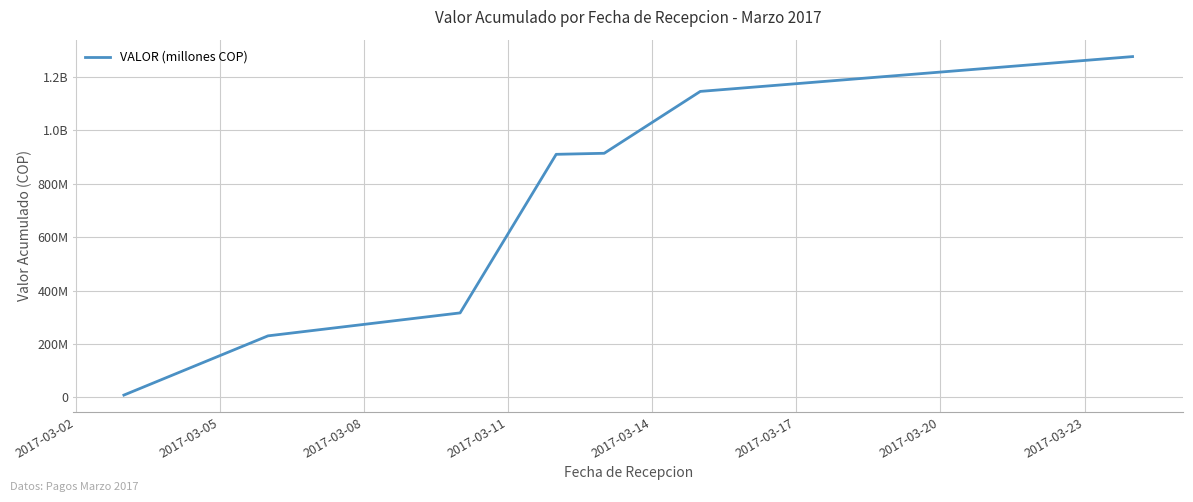

What is the average value?

686320314.4